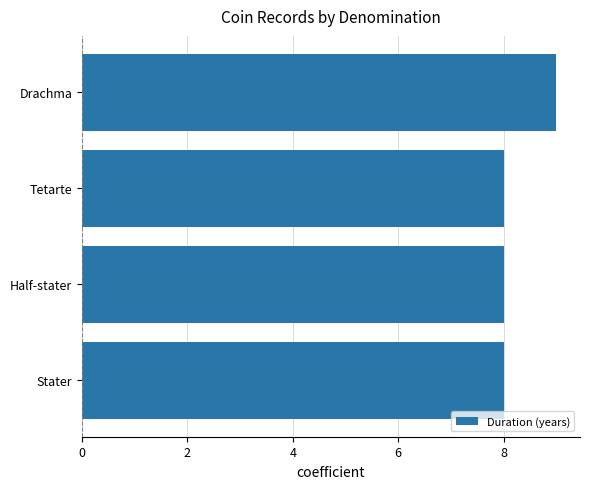

What is the maximum value shown in the chart?

9